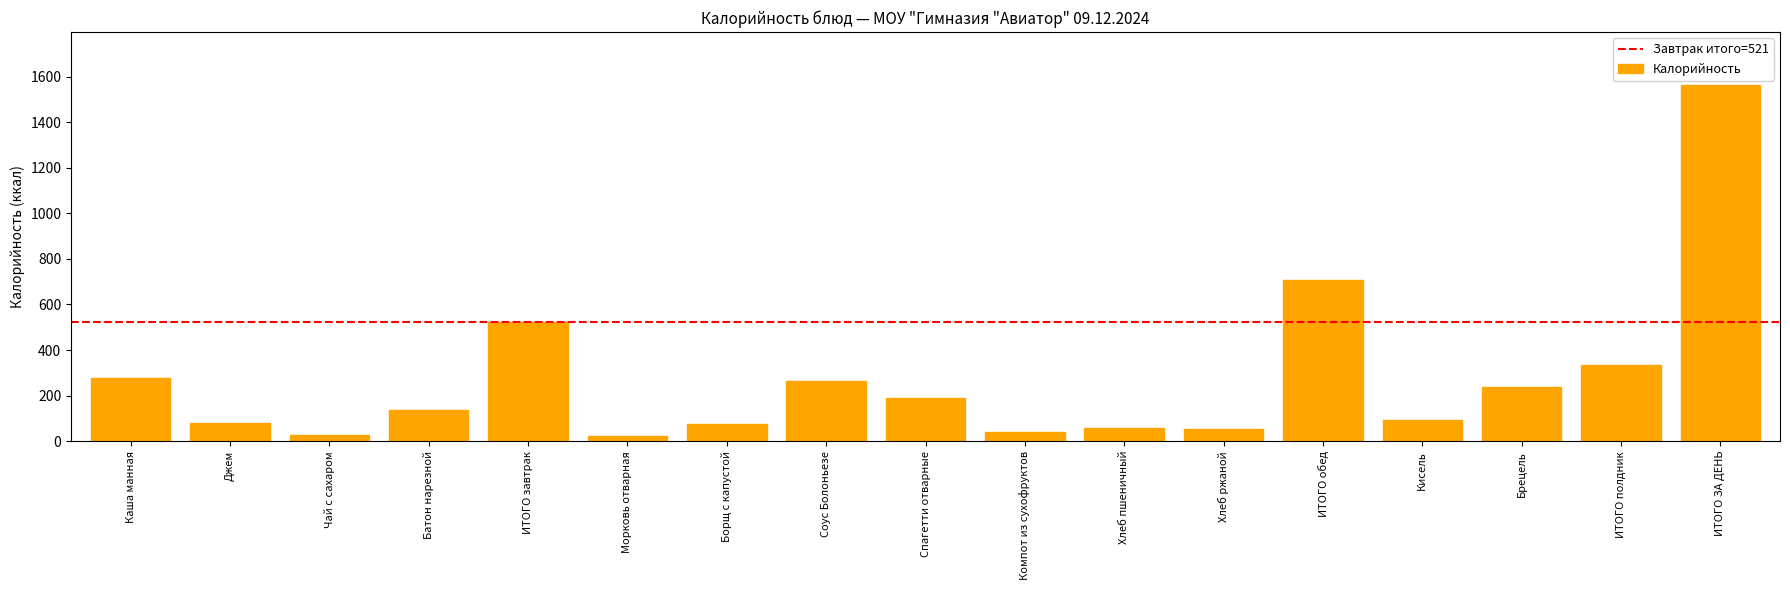

True or false: the data shows 276.4 at Каша манная.

True